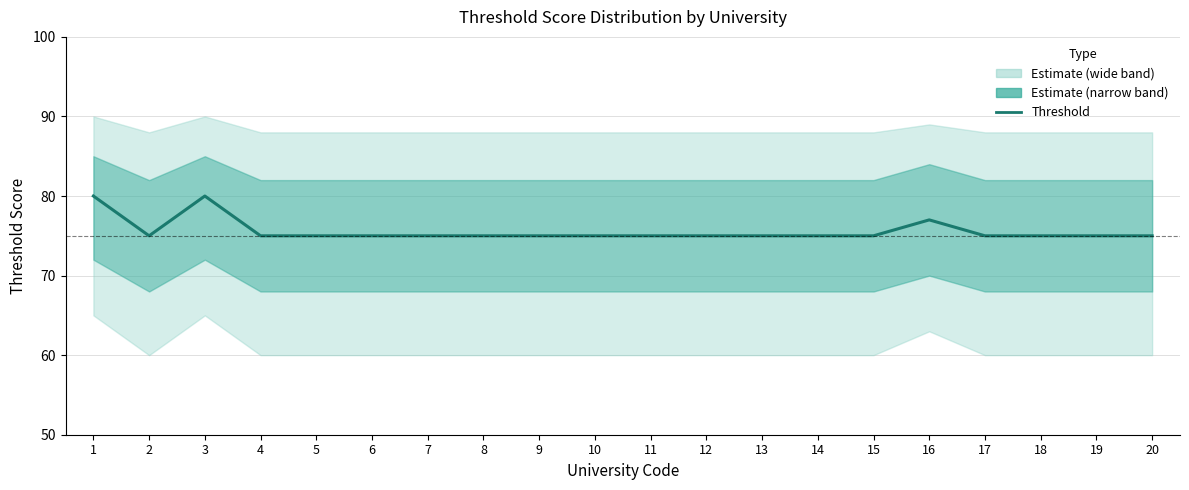

Where is the first local maximum?

3